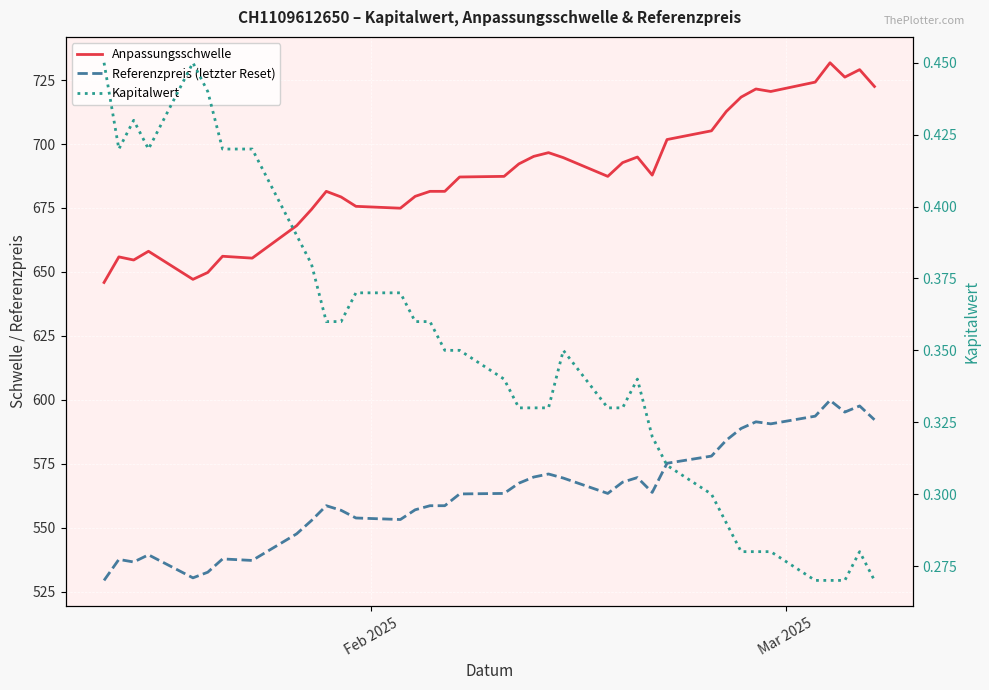

True or false: Anpassungsschwelle has a value of 1072.4 at 19.

False